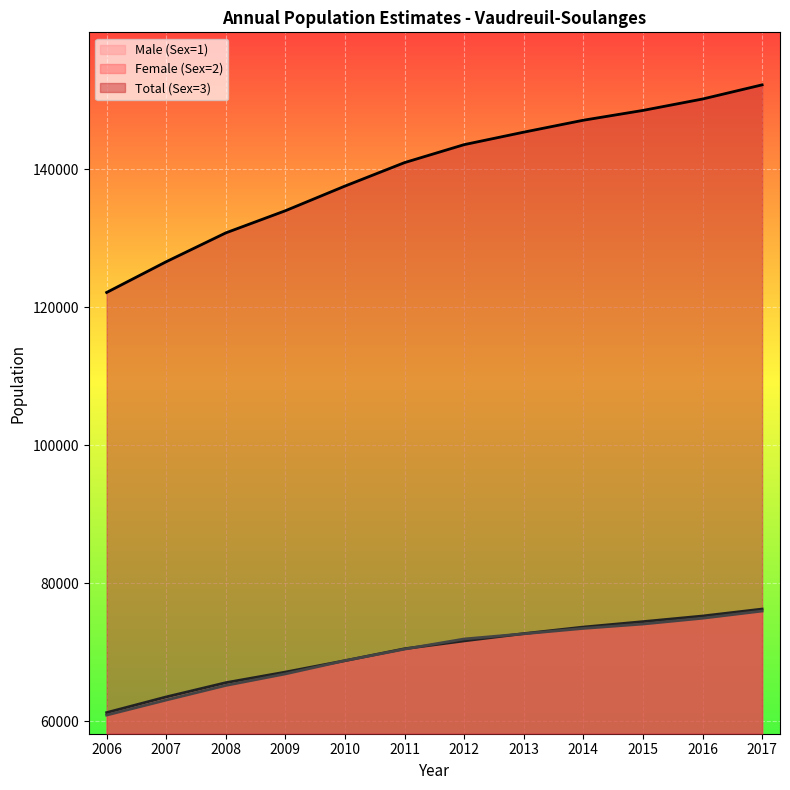

Reading right to left, transcribe all the data shown in this chart.

Male (Sex=1): 2017=76243	2016=75232	2015=74419	2014=73633	2013=72684	2012=71628	2011=70493	2010=68766	2009=67112	2008=65575	2007=63511	2006=61240
Female (Sex=2): 2017=75953	2016=74912	2015=74072	2014=73437	2013=72658	2012=71907	2011=70440	2010=68767	2009=66847	2008=65174	2007=63060	2006=60876
Total (Sex=3): 2017=152196	2016=150144	2015=148491	2014=147070	2013=145342	2012=143535	2011=140933	2010=137533	2009=133959	2008=130749	2007=126571	2006=122116